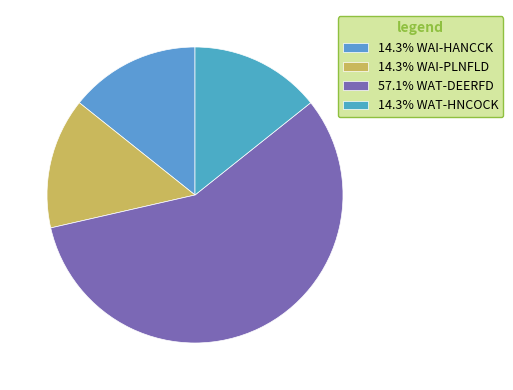

Rank the categories by value from highest to lowest.

WAT-DEERFD, WAI-HANCCK, WAI-PLNFLD, WAT-HNCOCK